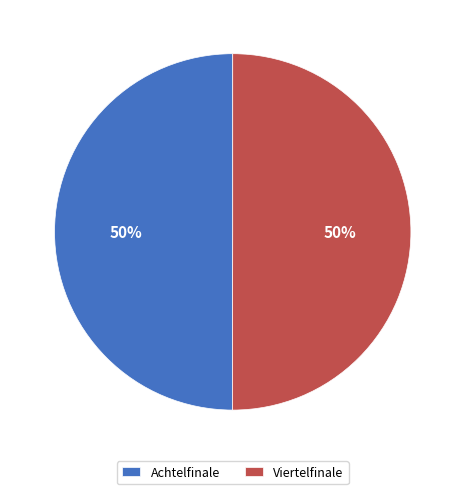

Is it true that Viertelfinale is 50% of the pie?

True